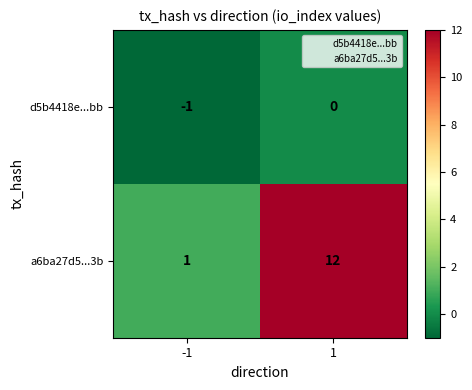

What is the sum of all a6ba27d5...3b values?

13